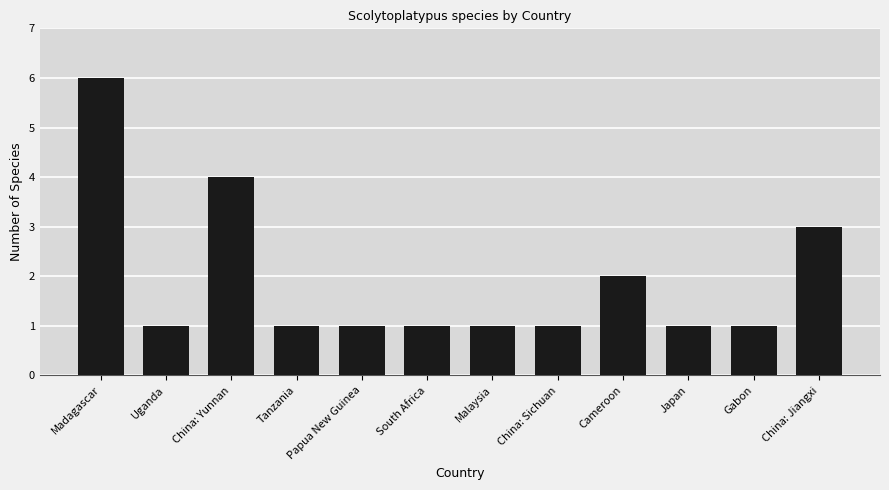

What is the difference between the maximum and second lowest values?

5